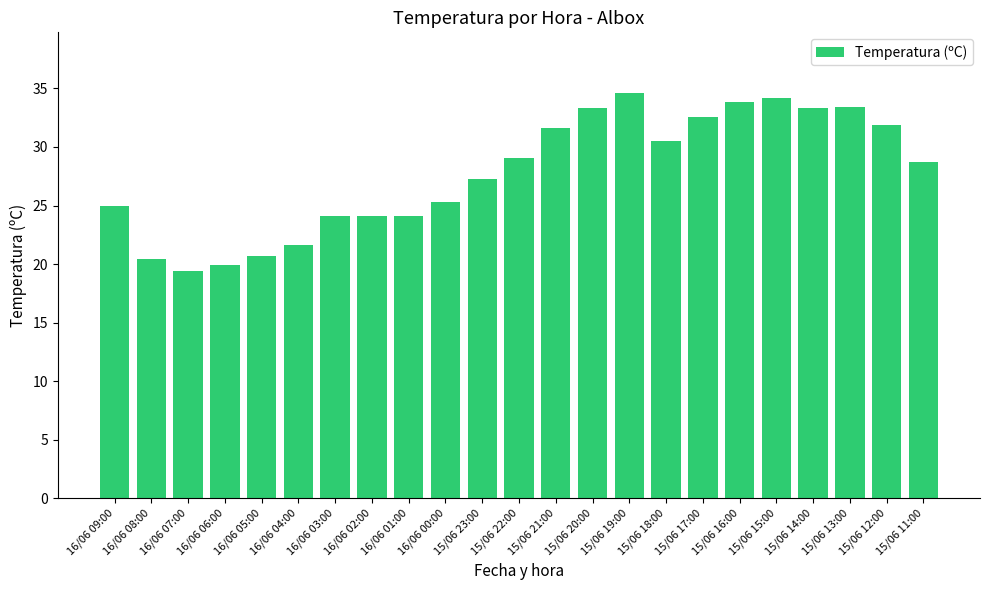

Which has a higher value, 16/06 00:00 or 16/06 07:00?

16/06 00:00